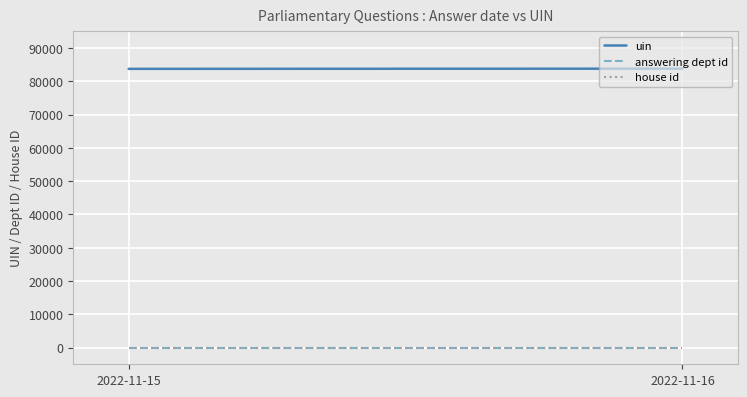

What is the value of the answering dept id point at the 1st from the left?

10.0